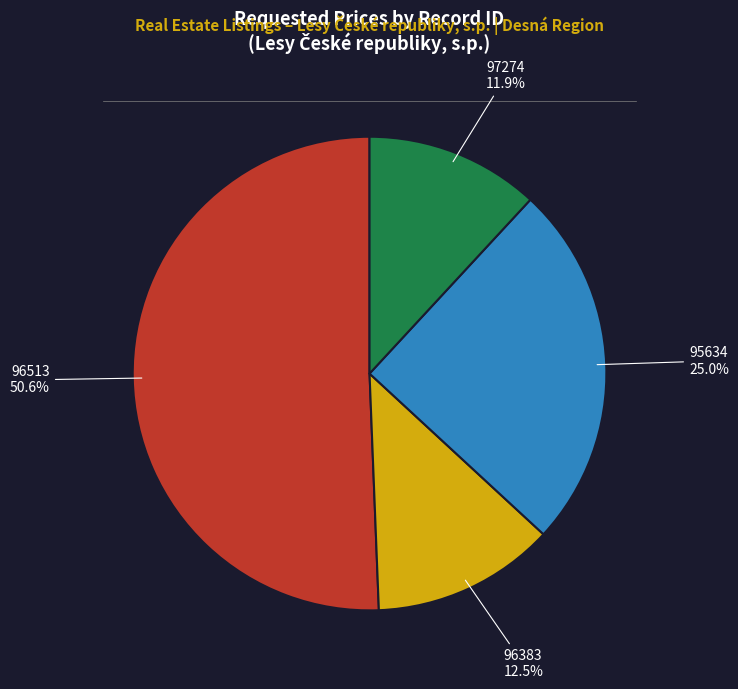

Which category has the smallest portion of the pie?

97274